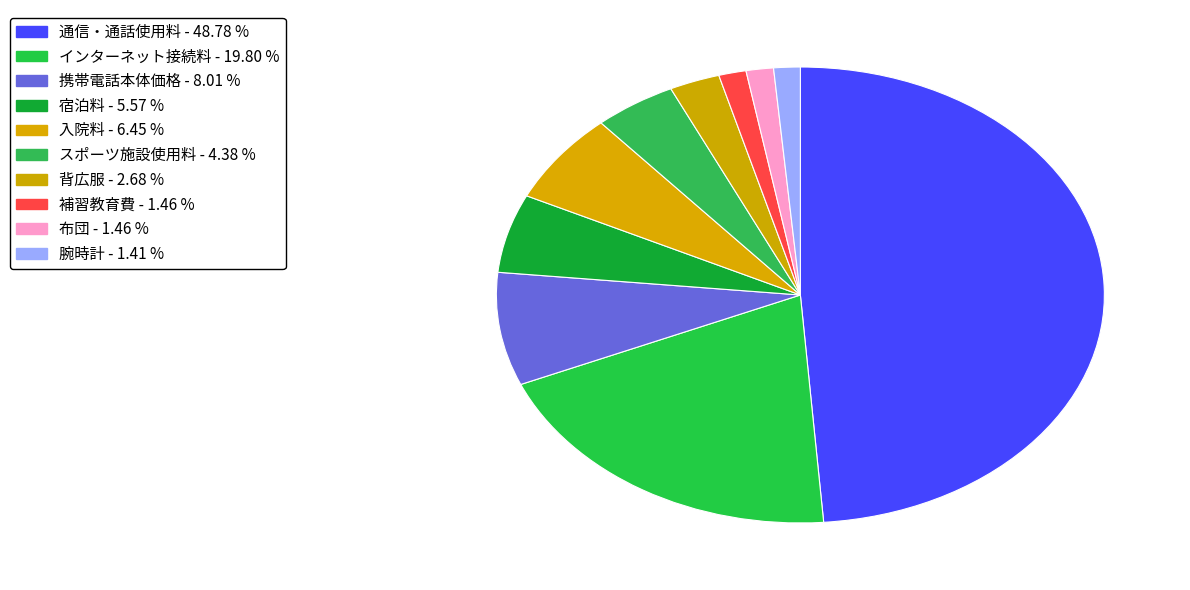

Rank the categories by value from highest to lowest.

スマートフォン・携帯電話などの通信、通話使用料, インターネット接続料, スマートフォン・携帯電話の本体価格, 出産以外の入院料, 宿泊料, スポーツ施設使用料, 背広服, 補習教育費, 布団, 腕時計